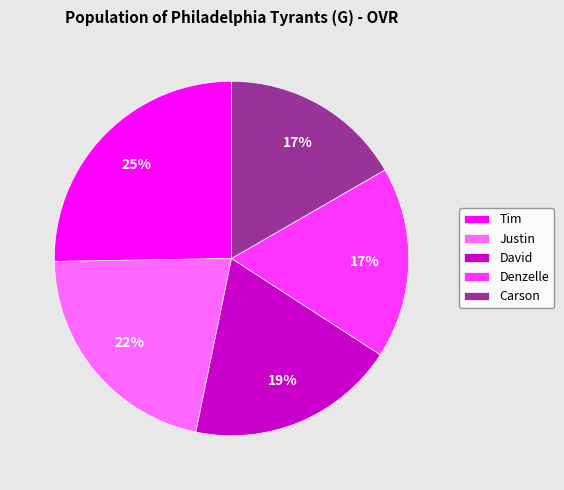

Do David and Justin together represent more than half of the pie?

No